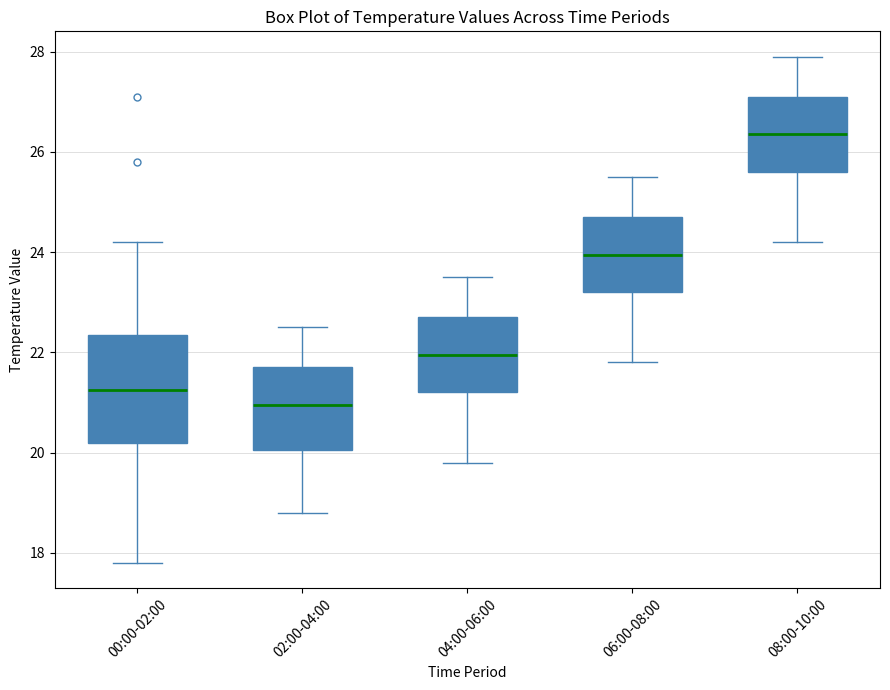

Reading left to right, read every box against the y-axis: the position of its median line, the range the box covers, and the ends of its whiskers. The values are not printed on the chart, so give them approximately, as read against the axis.

00:00-02:00: median 21.2, box 20.2 to 22.4, whiskers 17.8 to 24.2
02:00-04:00: median 21.0, box 20.0 to 21.8, whiskers 18.8 to 22.6
04:00-06:00: median 22.0, box 21.2 to 22.8, whiskers 19.8 to 23.6
06:00-08:00: median 24.0, box 23.2 to 24.8, whiskers 21.8 to 25.6
08:00-10:00: median 26.4, box 25.6 to 27.2, whiskers 24.2 to 28.0